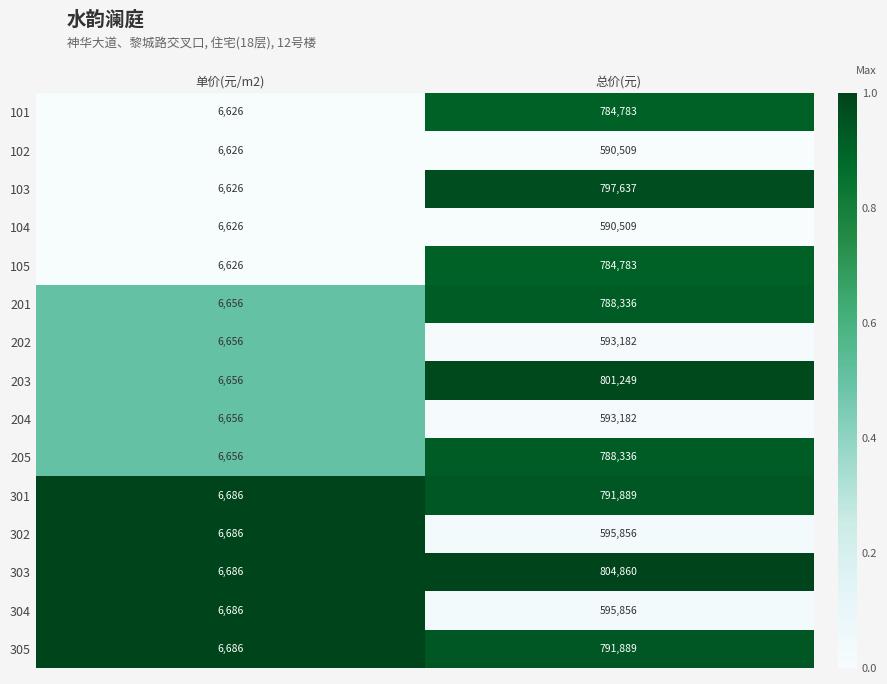

At which category is the sum across all series the highest?

总价(元)